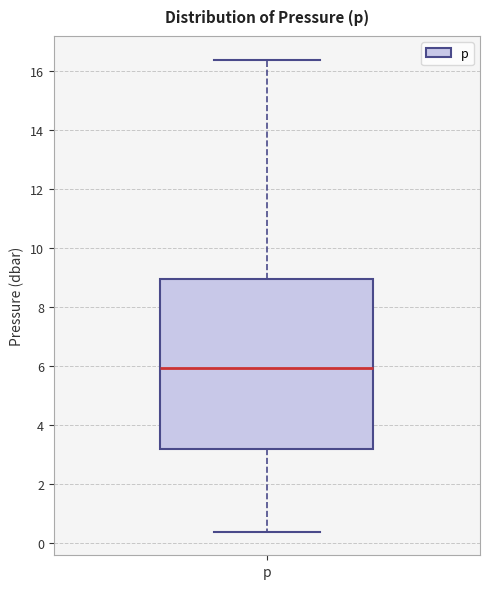

Where is the upper edge of the box for p on the y-axis? The values are not printed on the chart, so give them approximately, as read against the axis.

9.0